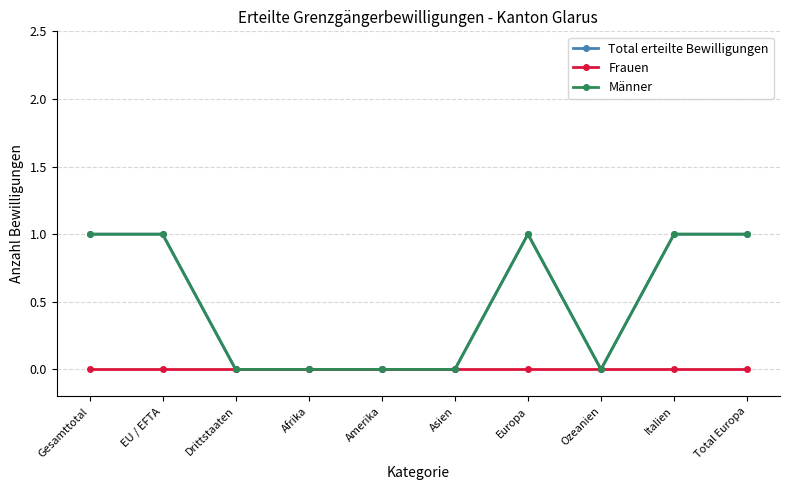

Reading left to right, list all the values displayed in this chart.

Total erteilte Bewilligungen: Gesamttotal=1	EU / EFTA=1	Drittstaaten=0	Afrika=0	Amerika=0	Asien=0	Europa=1	Ozeanien=0	Italien=1	Total Europa=1
Frauen: Gesamttotal=0	EU / EFTA=0	Drittstaaten=0	Afrika=0	Amerika=0	Asien=0	Europa=0	Ozeanien=0	Italien=0	Total Europa=0
Männer: Gesamttotal=1	EU / EFTA=1	Drittstaaten=0	Afrika=0	Amerika=0	Asien=0	Europa=1	Ozeanien=0	Italien=1	Total Europa=1